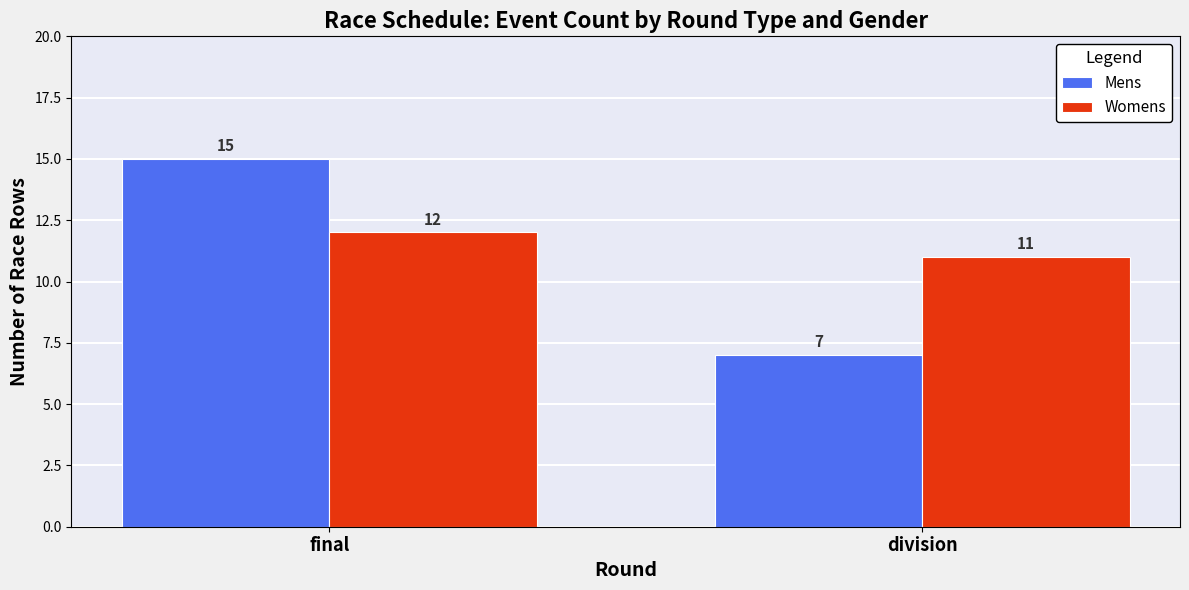

At which label does Womens reach its minimum?

division